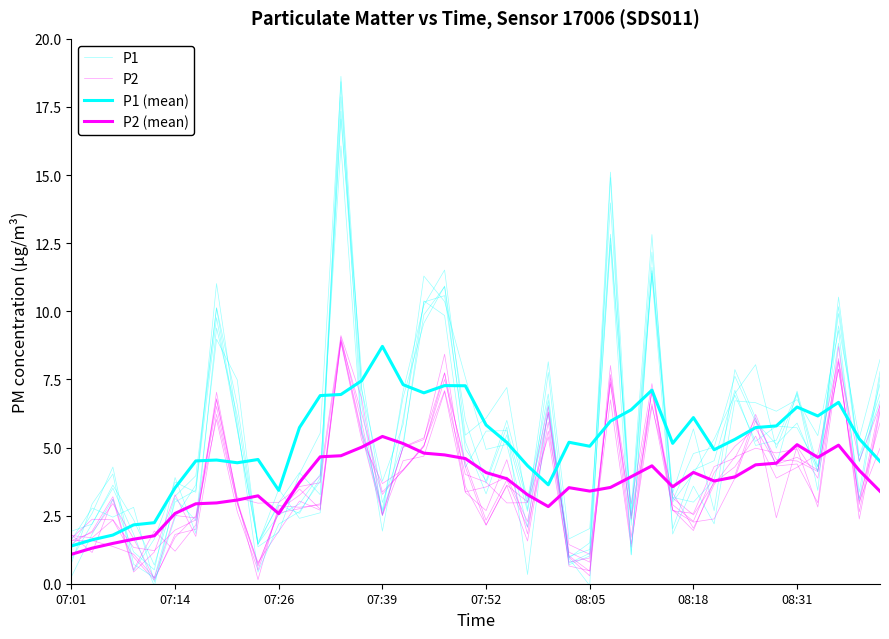

What are all the series names shown in the legend?

P1, P2, P1 (mean), P2 (mean)